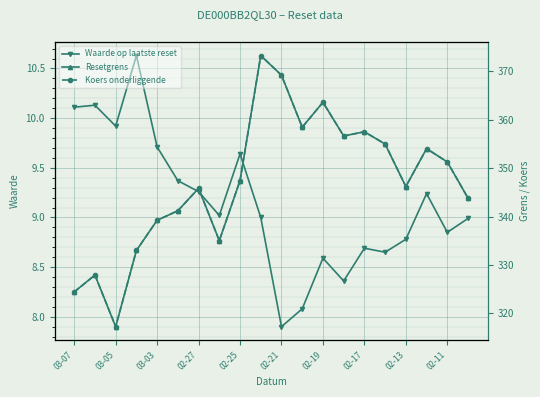

True or false: Resetgrens and Waarde op laatste reset intersect in this chart.

False